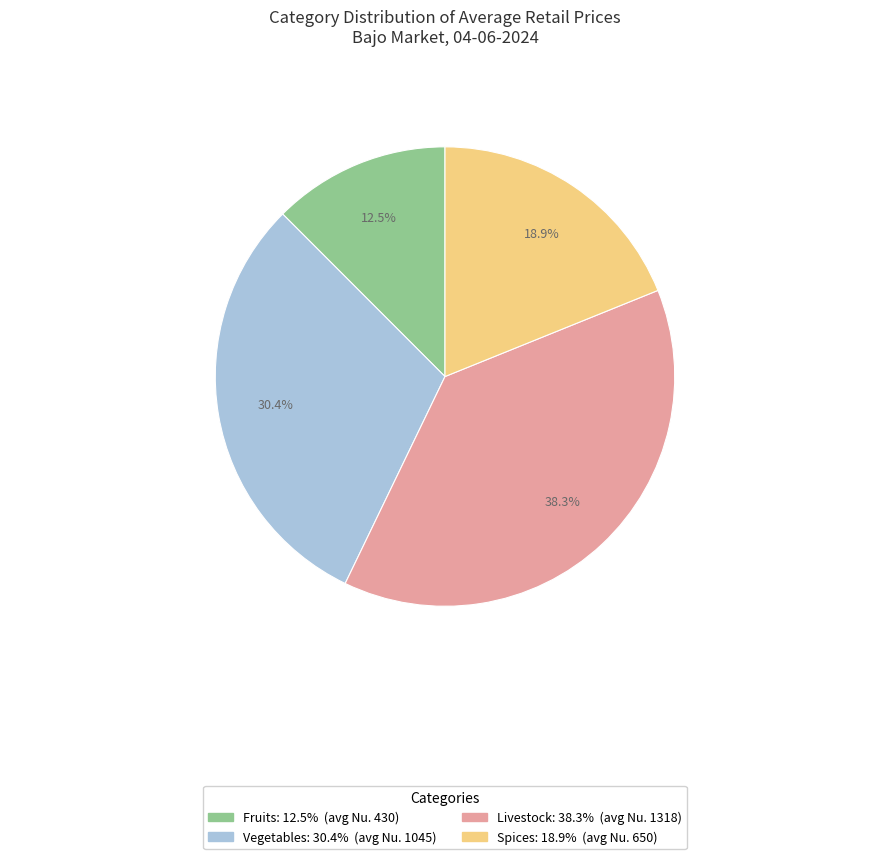

To the nearest percent, what is the average slice percentage?

25%